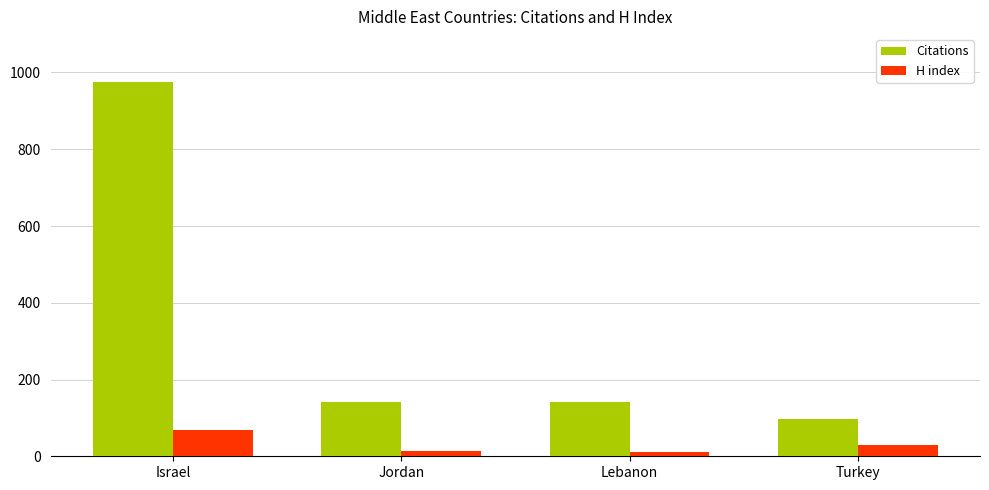

What is the highest value of the H index series?

68